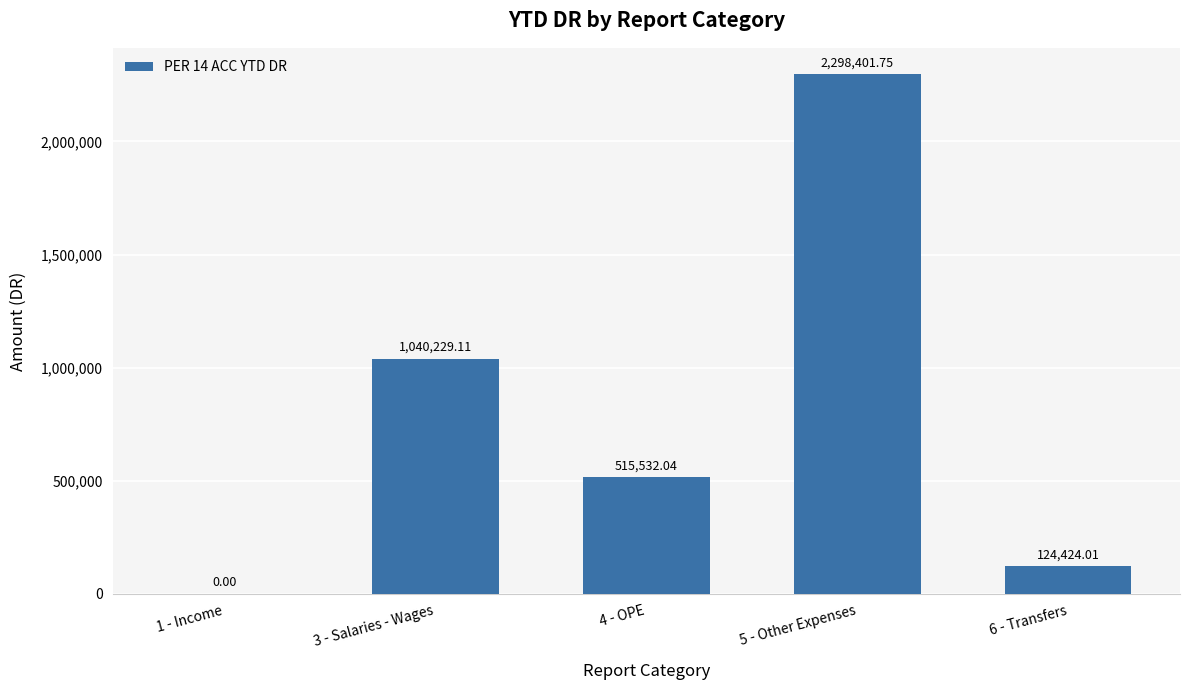

At which label is the value closest to 1149200?

3 - Salaries - Wages